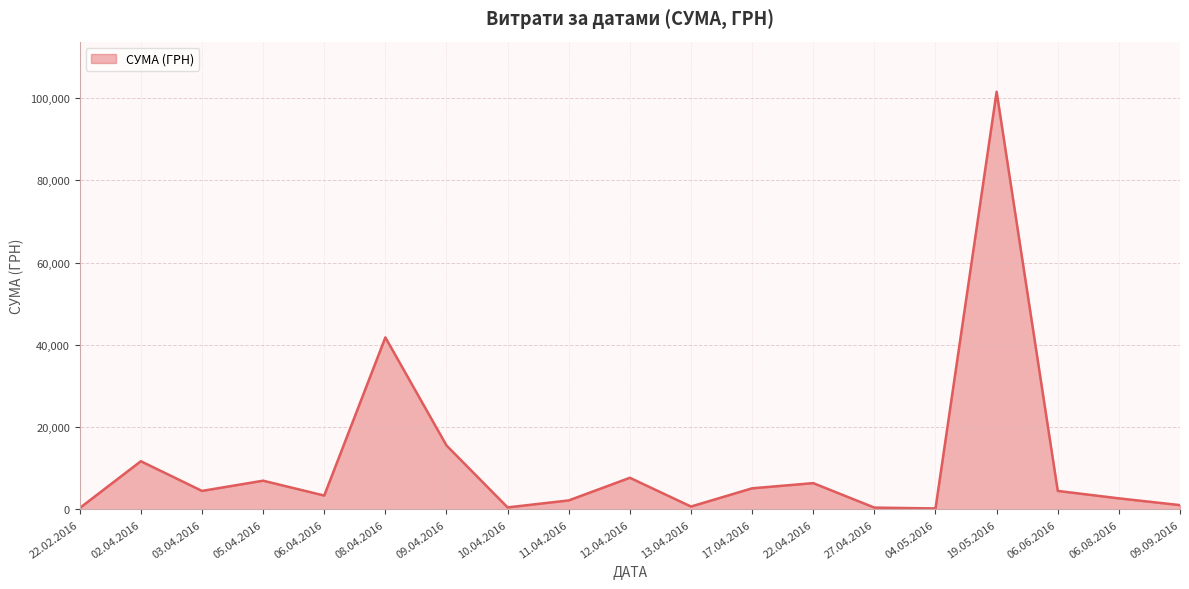

What is the difference between the maximum and minimum values?

101313.0